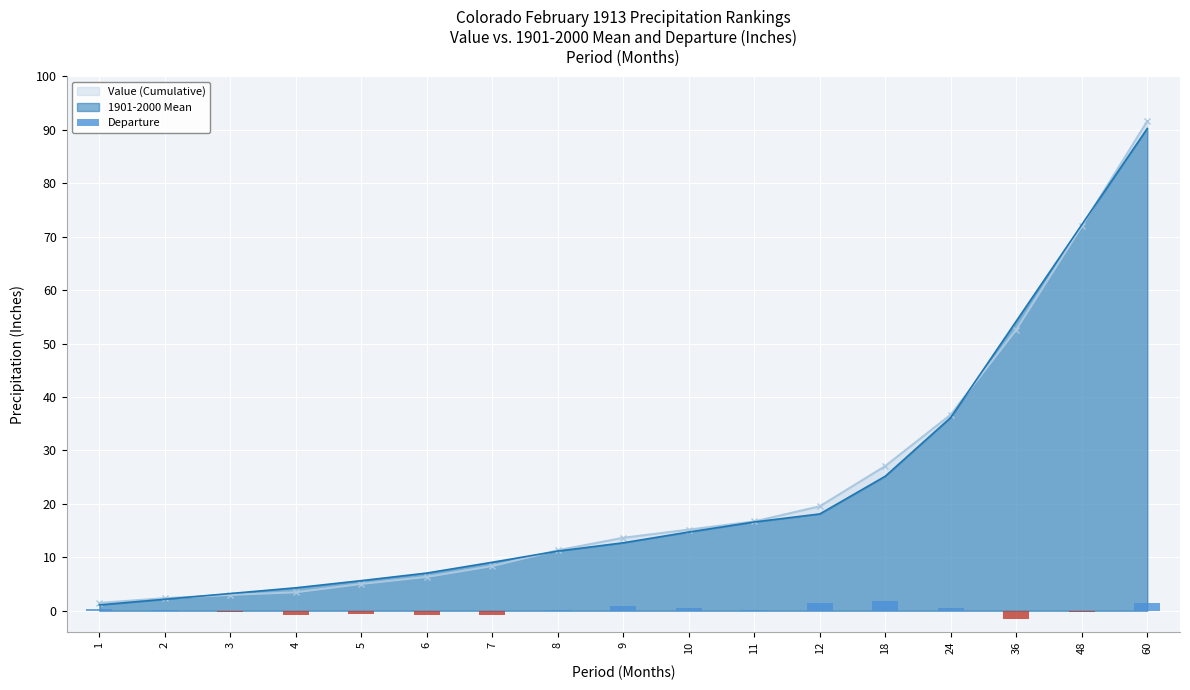

At which label is Value (Cumulative) closest to 46?

36